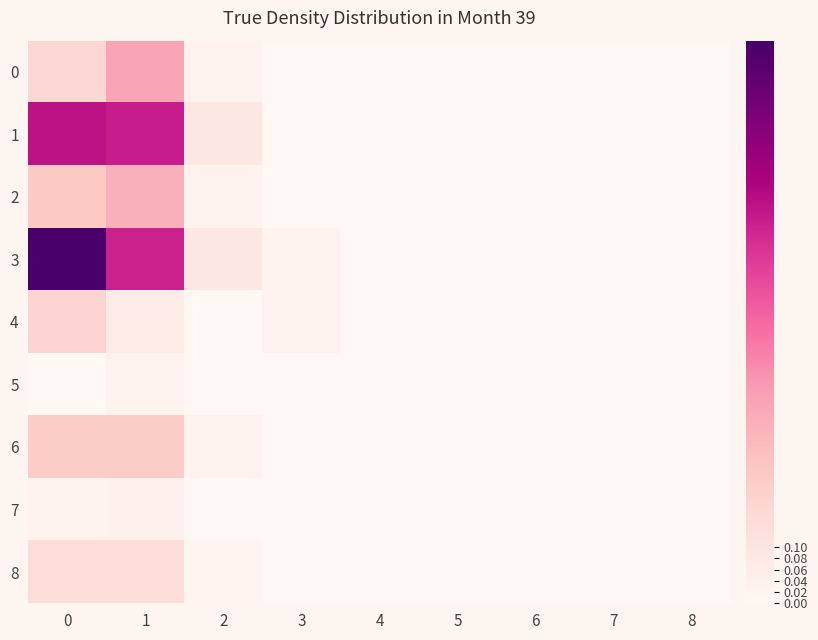

Between 7 and 4, which is larger?

7